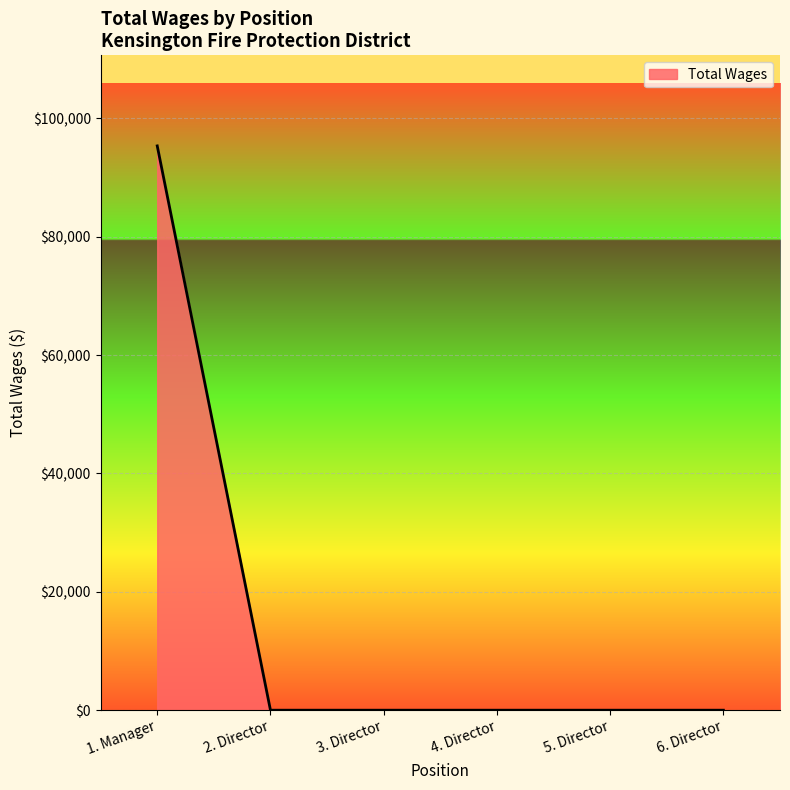

Reading left to right, list all the values displayed in this chart.

1. Manager=95357	2. Director=0	3. Director=0	4. Director=0	5. Director=0	6. Director=0